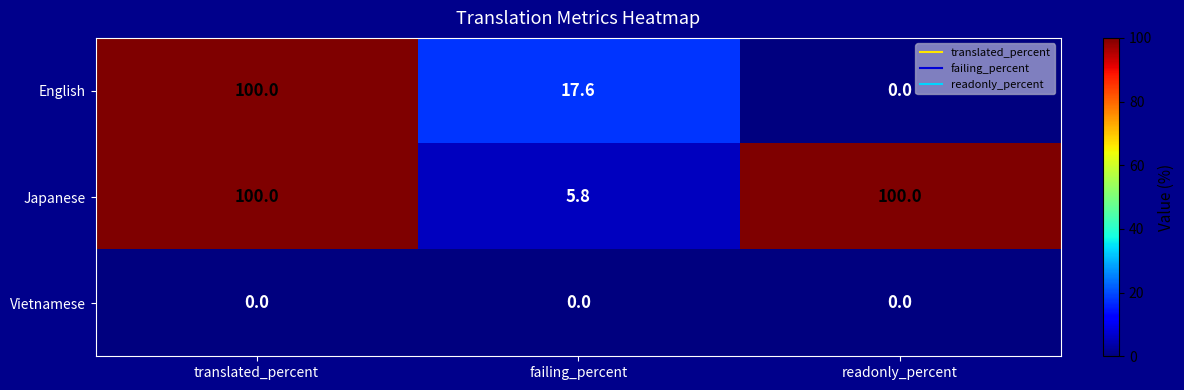

Which series changed the most between failing_percent and readonly_percent?

Japanese